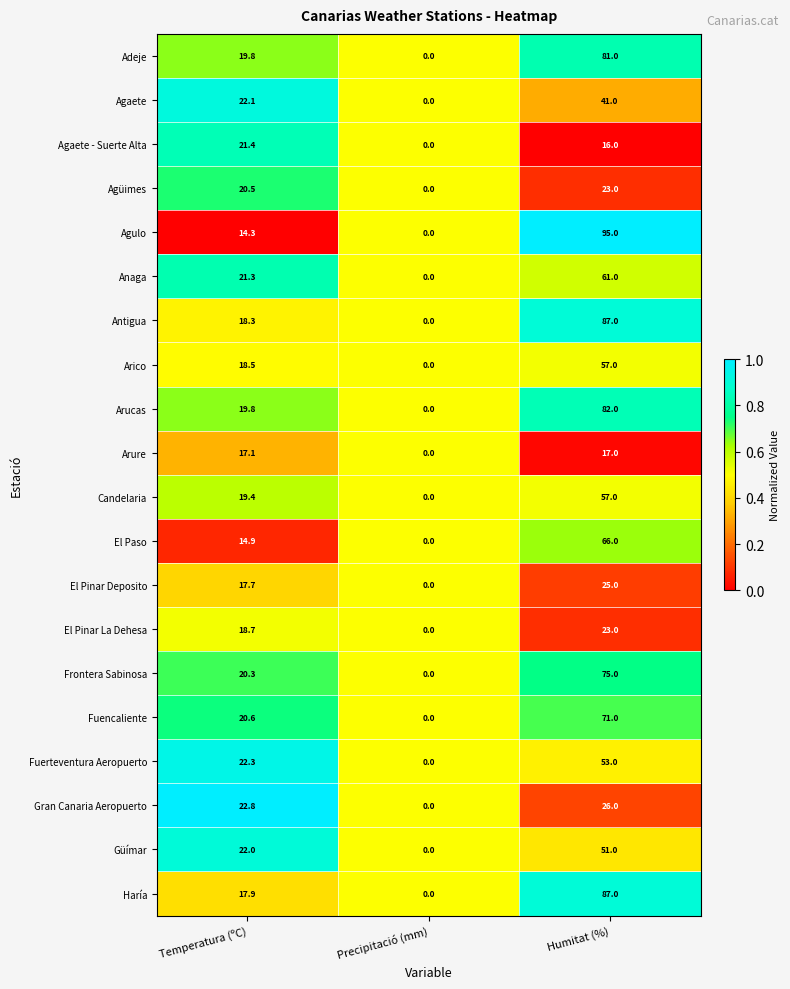

Which series has the largest total across all categories?

Agulo